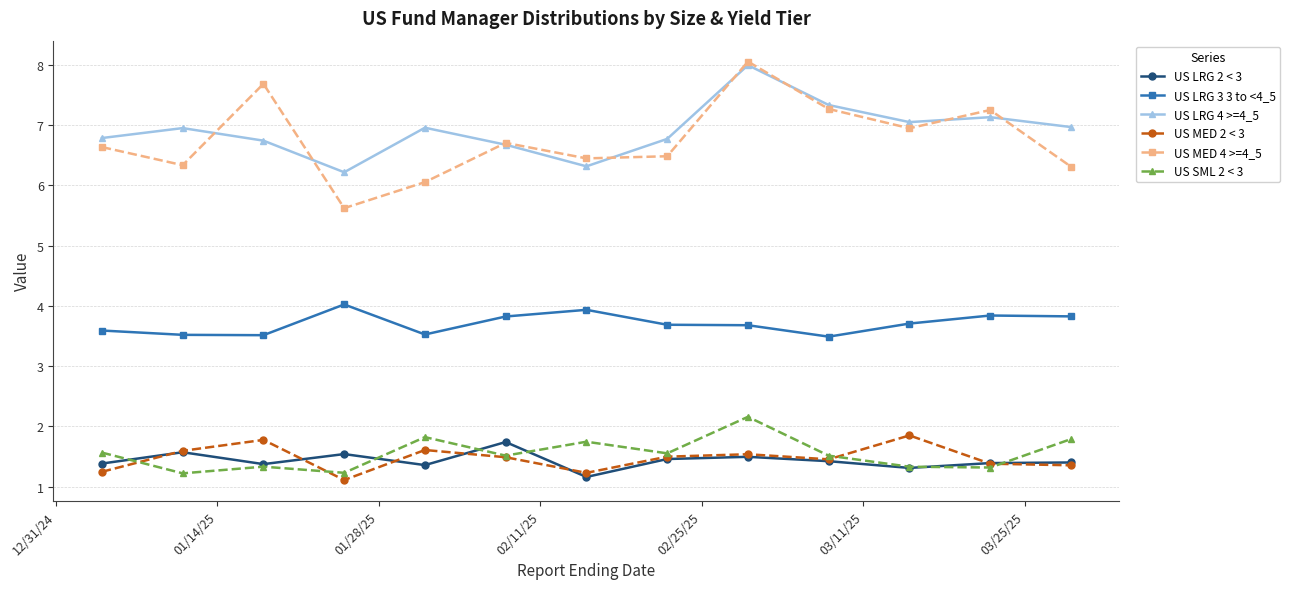

Count the US SML 2 < 3 values in the range 1 to 2.

12